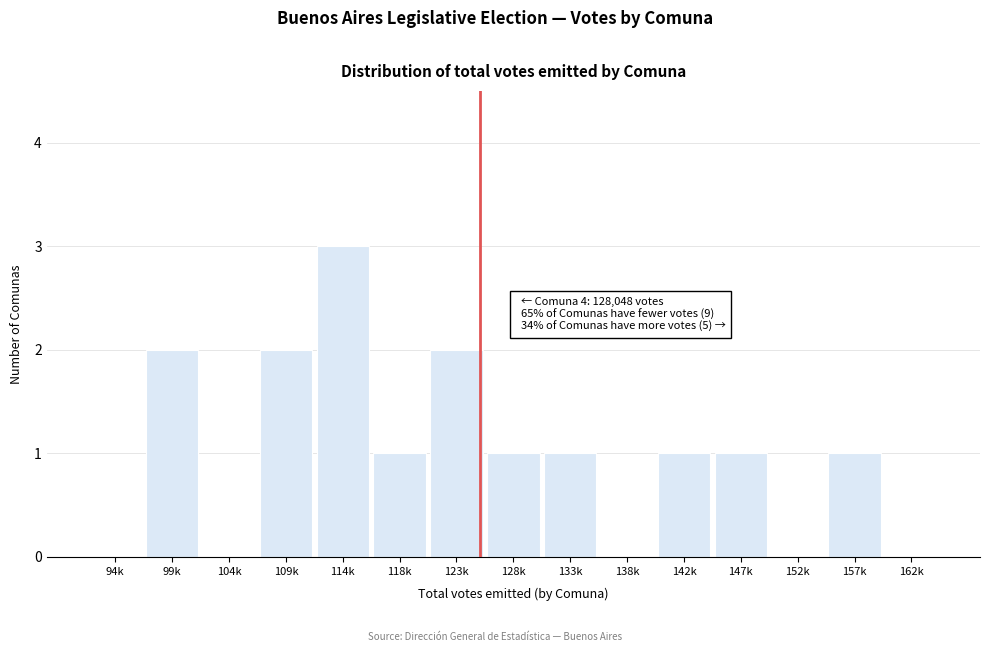

Reading left to right, extract all data points from this chart.

94k=0	99k=2	104k=0	109k=2	114k=3	118k=1	123k=2	128k=1	133k=1	138k=0	142k=1	147k=1	152k=0	157k=1	162k=0